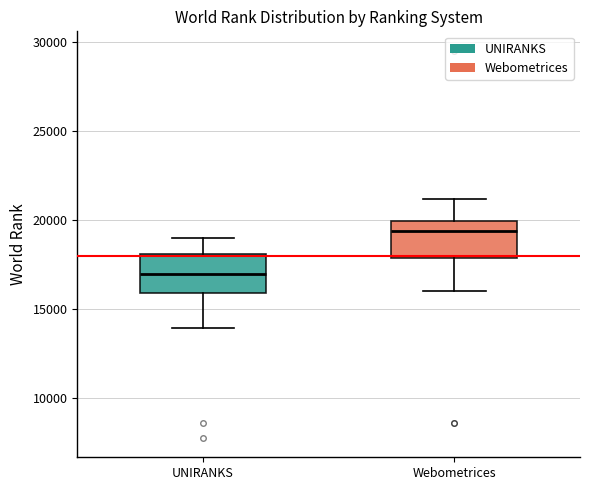

Which box has the lowest median line?

UNIRANKS